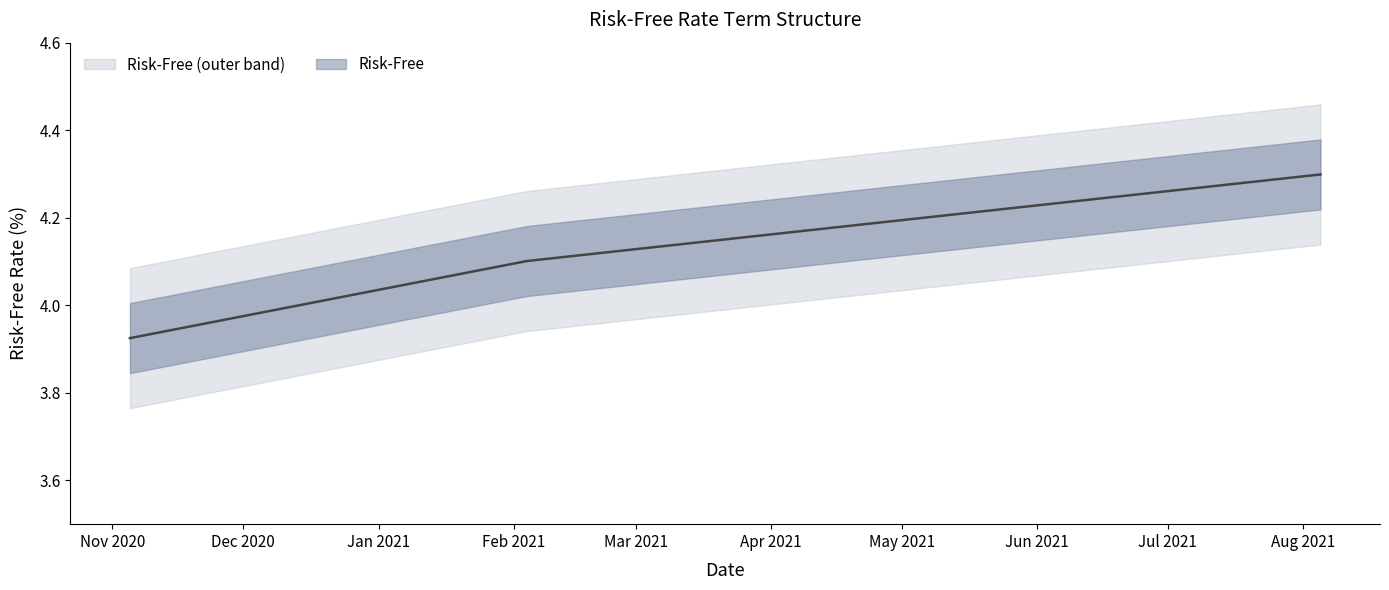

What is the change in value from 2020-11-05 to 2021-05-06?

+0.3